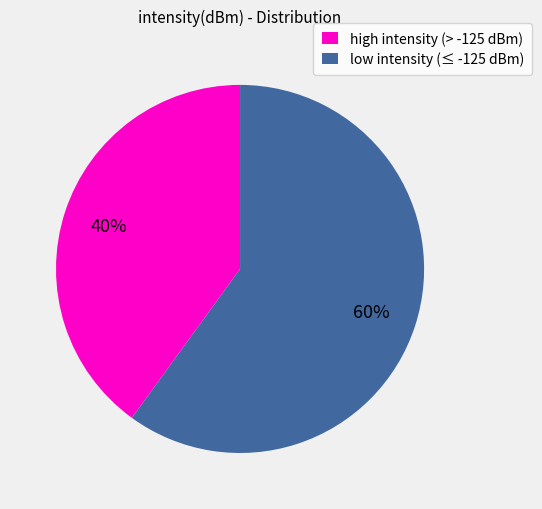

The low intensity (≤ -125 dBm) slice represents 60% of the pie. True or false?

True